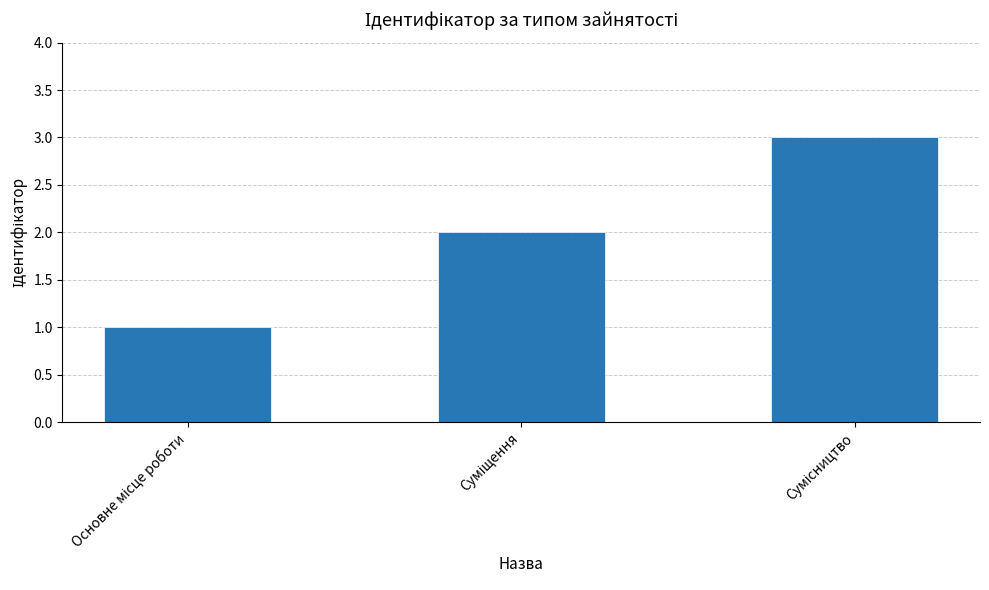

What is the maximum value shown in the chart?

3